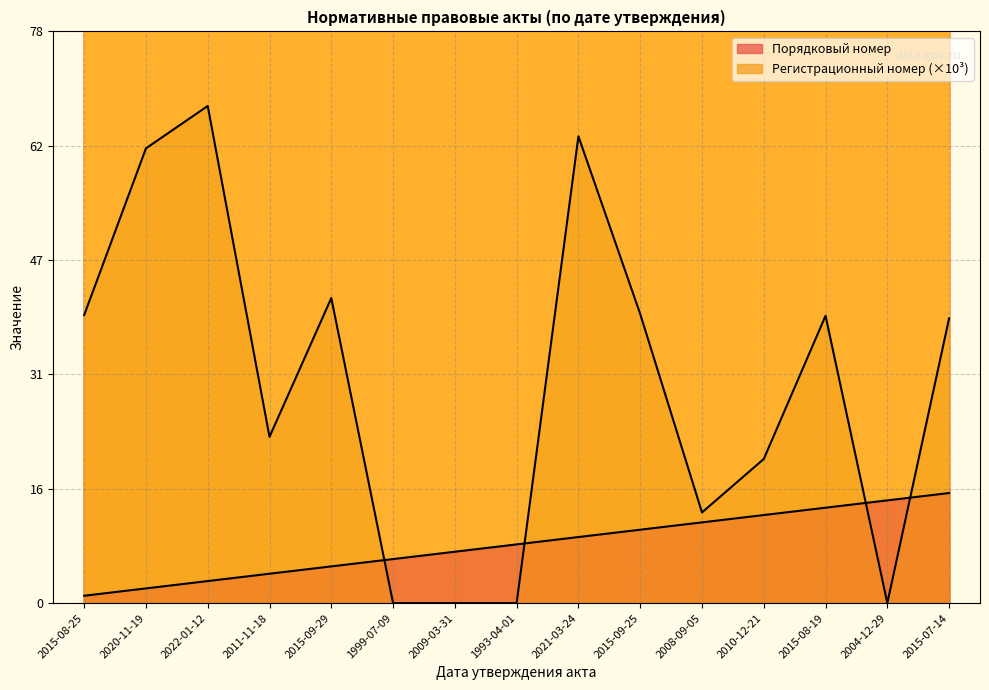

Between 2015-07-14 and 2022-01-12, which is larger?

2015-07-14